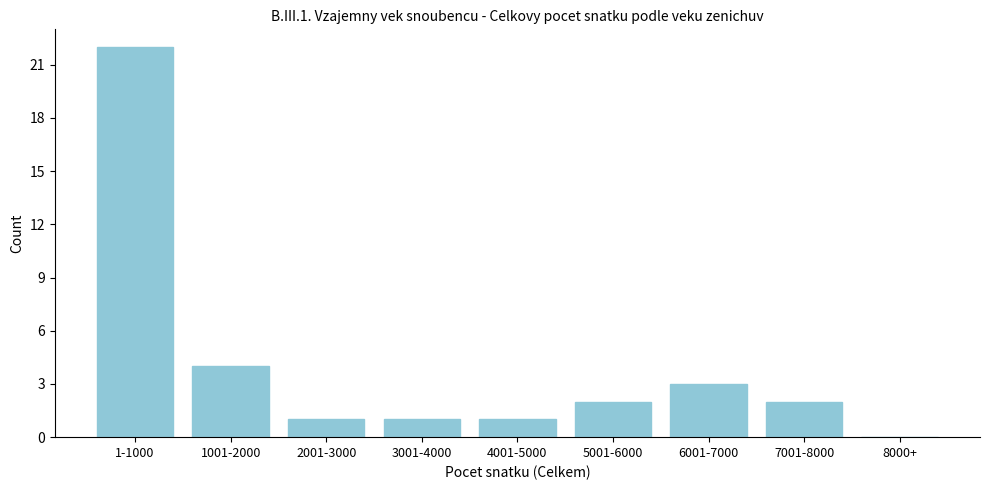

Reading left to right, transcribe all the data shown in this chart.

1-1000=22	1001-2000=4	2001-3000=1	3001-4000=1	4001-5000=1	5001-6000=2	6001-7000=3	7001-8000=2	8000+=0